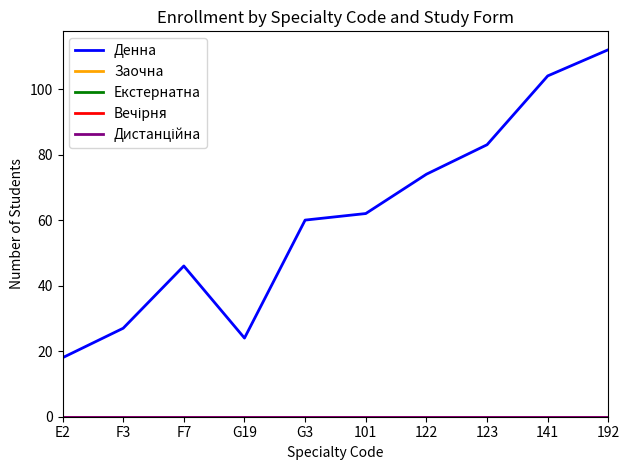

Does the chart have visible grid lines?

No